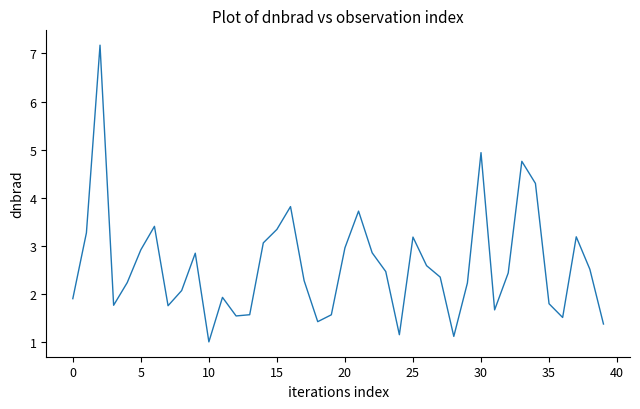

What is the maximum value shown in the chart?

7.2